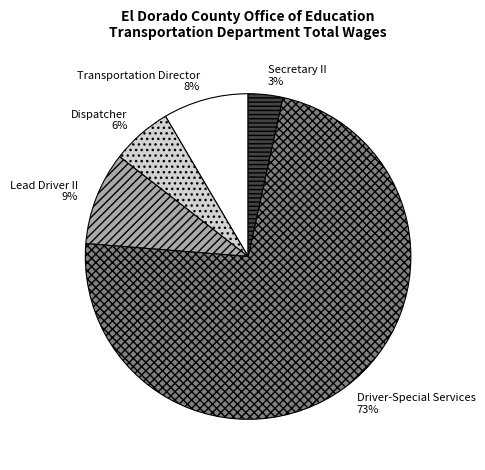

Is the sum of Dispatcher and Lead Driver II greater than half?

No